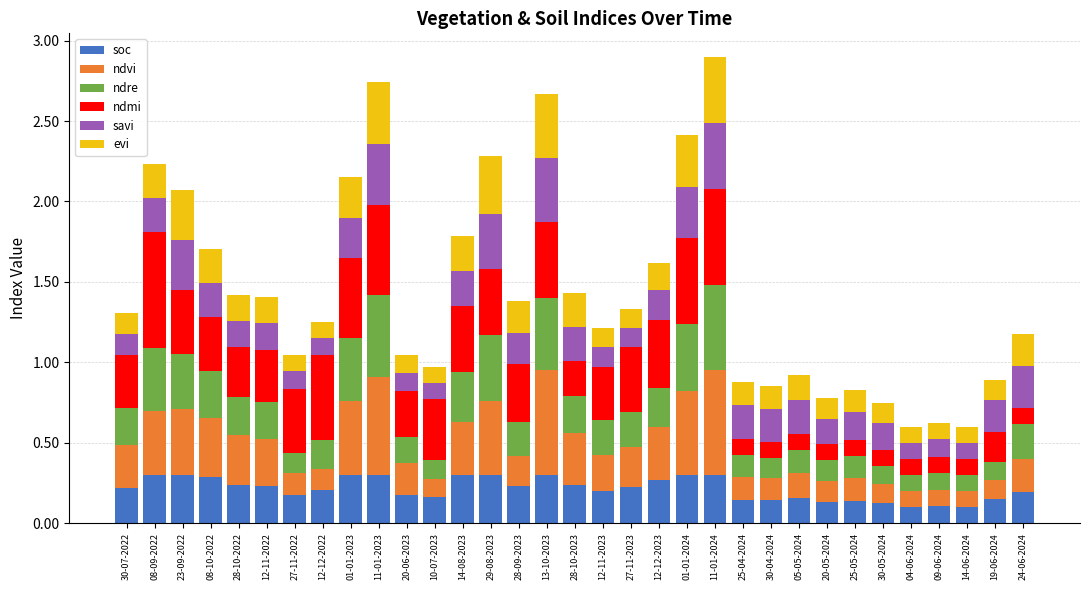

What is the total value across all series at 25-04-2024?

0.9